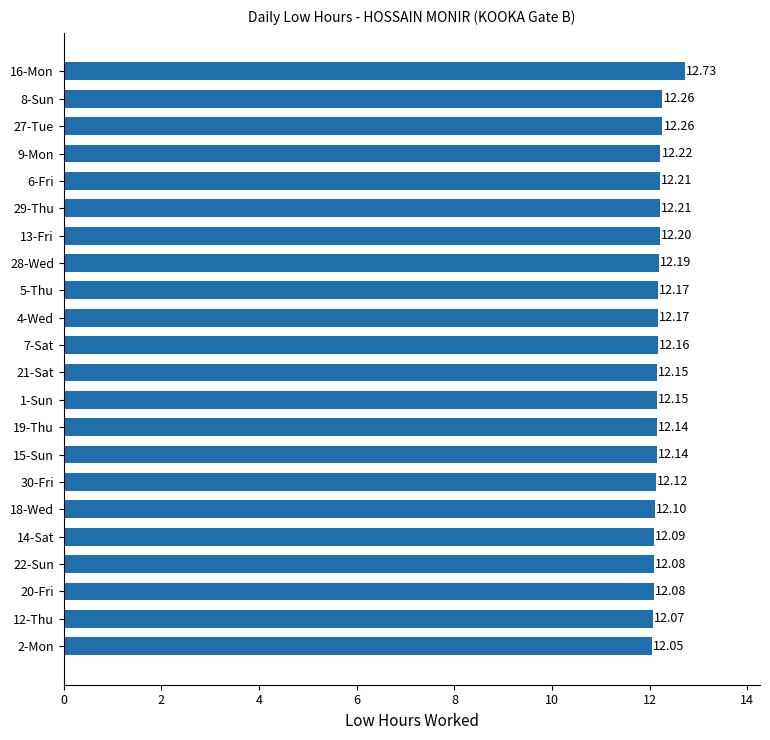

What is the average value?

12.2